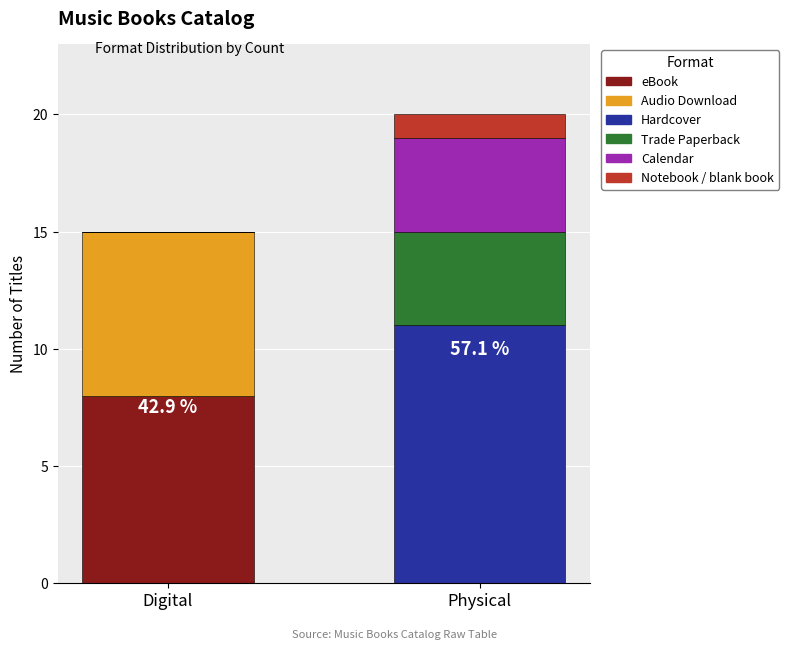

What is the highest value of the eBook series?

8